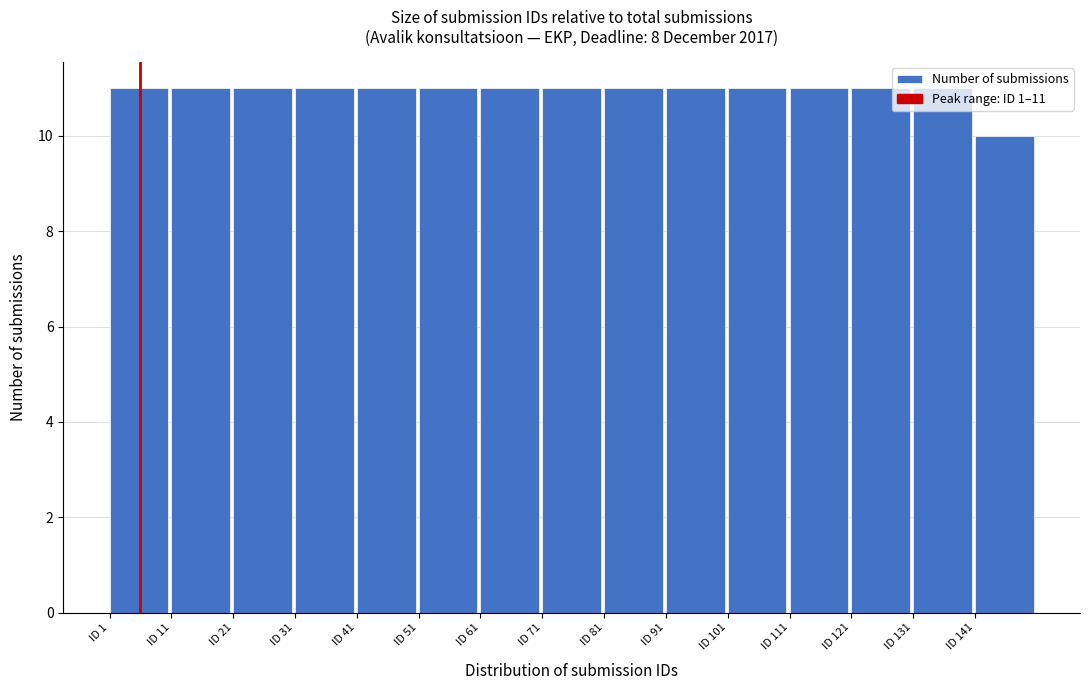

Approximately how many times larger is the value at ID 21 compared to ID 121?

1.0